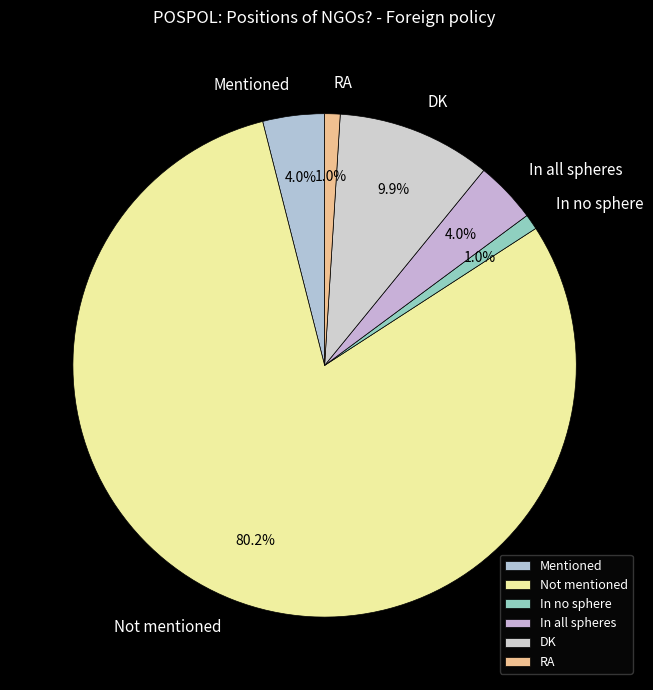

Which category has the biggest portion of the pie?

Not mentioned